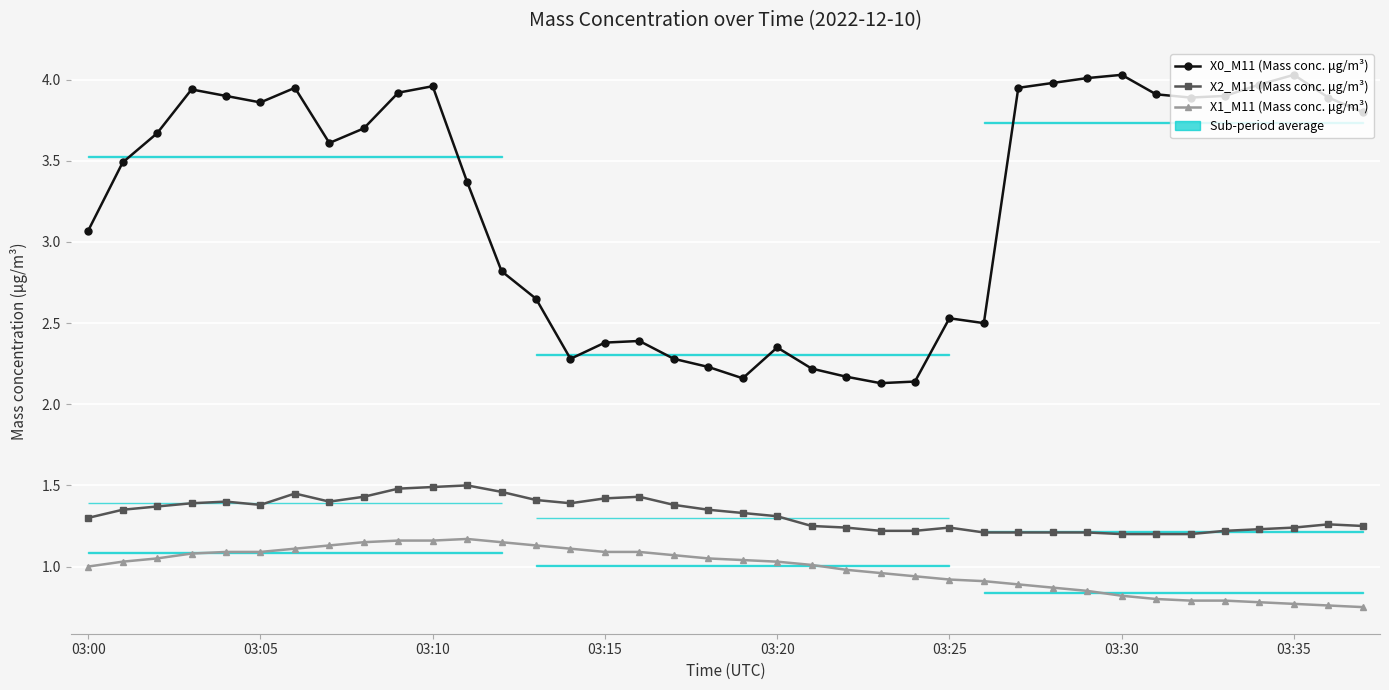

What is the maximum value for X2_M11 (Mass conc. μg/m³)?

1.5